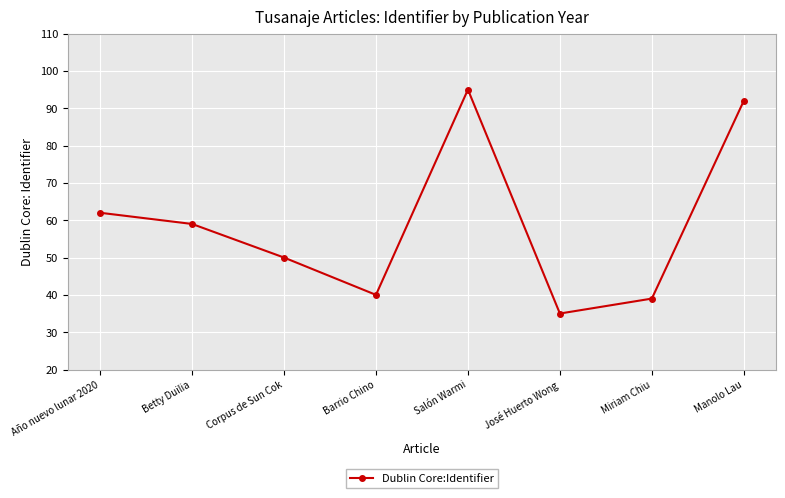

Between Año nuevo lunar 2020 and José Huerto Wong, which is larger?

Año nuevo lunar 2020